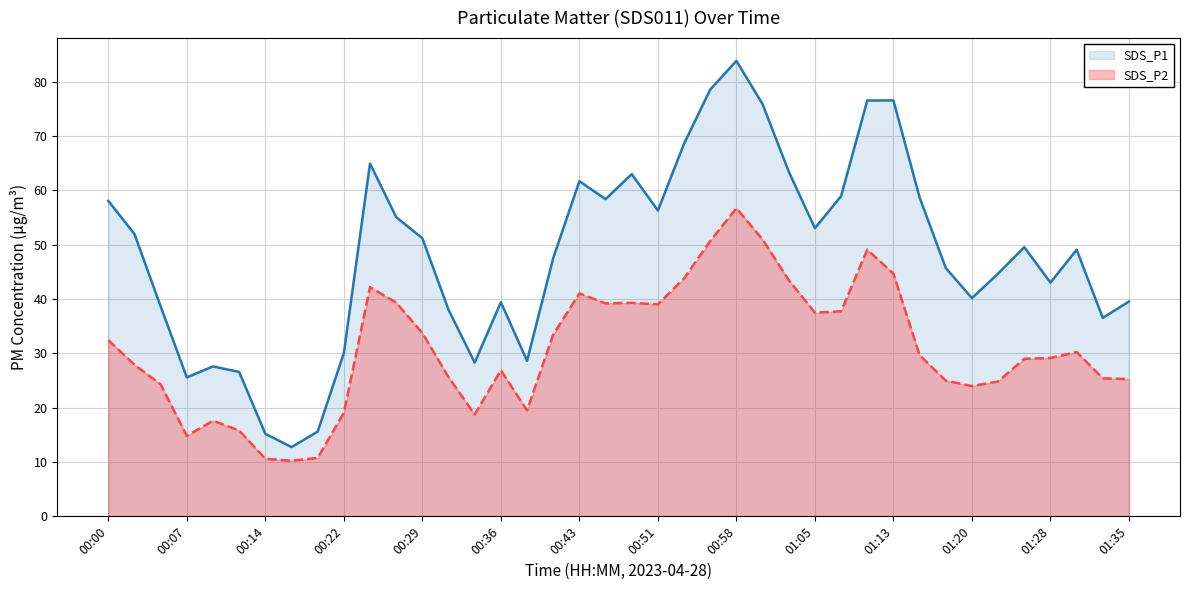

What is the total value across all series at 01:20?

64.2